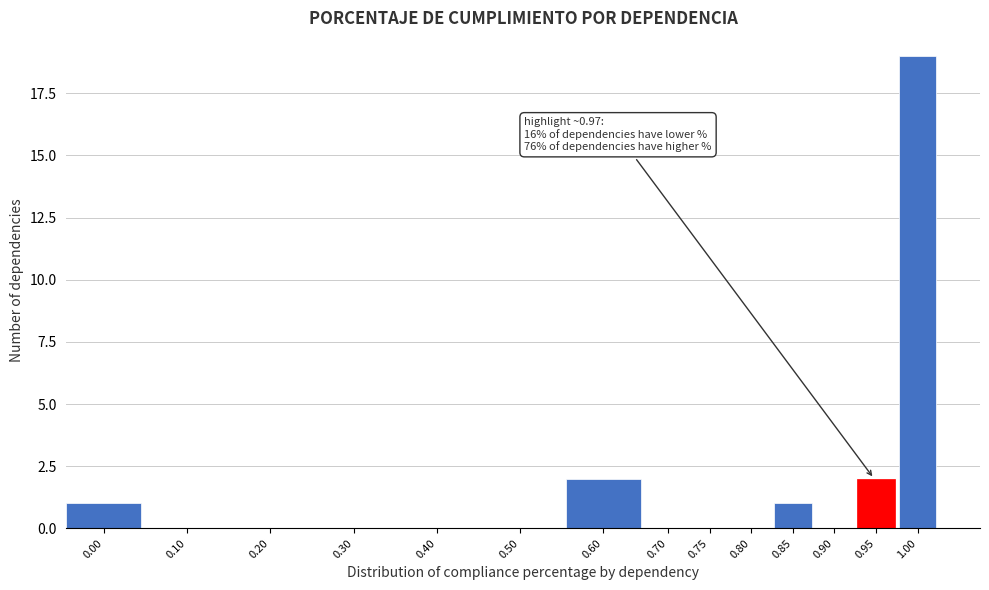

Reading left to right, transcribe all the data shown in this chart.

0.00=1	0.10=0	0.20=0	0.30=0	0.40=0	0.50=0	0.60=2	0.70=0	0.75=0	0.80=0	0.85=1	0.90=0	0.95=2	1.00=19